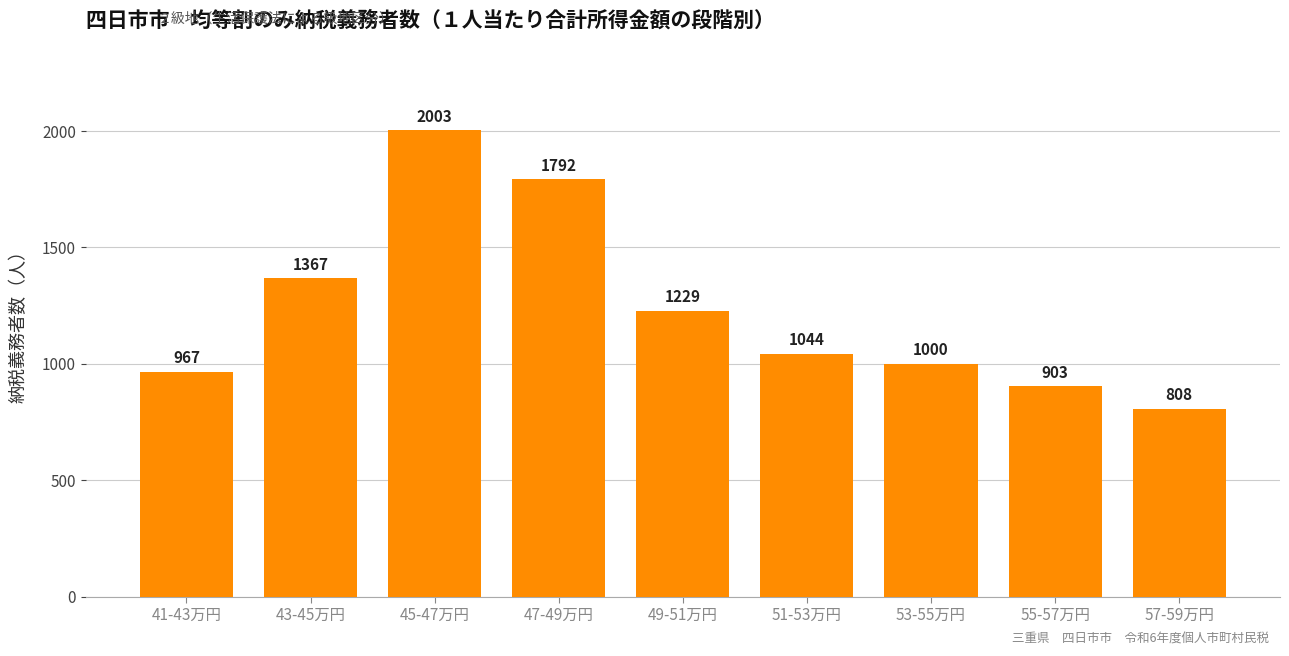

Where does the data first go above 1044?

43-45万円